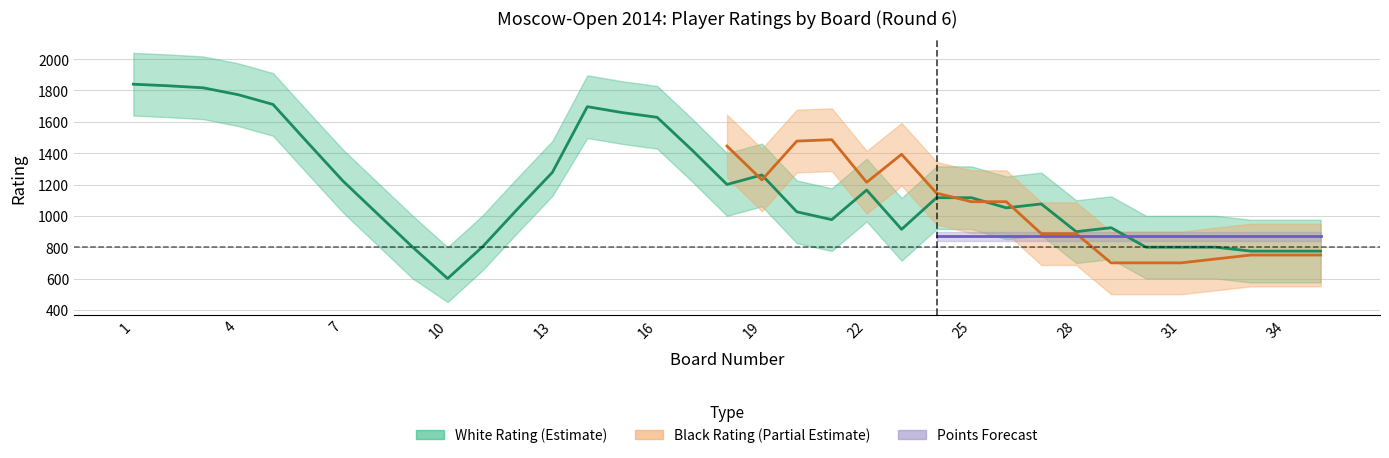

Is this an area chart (filled region under the line)?

No